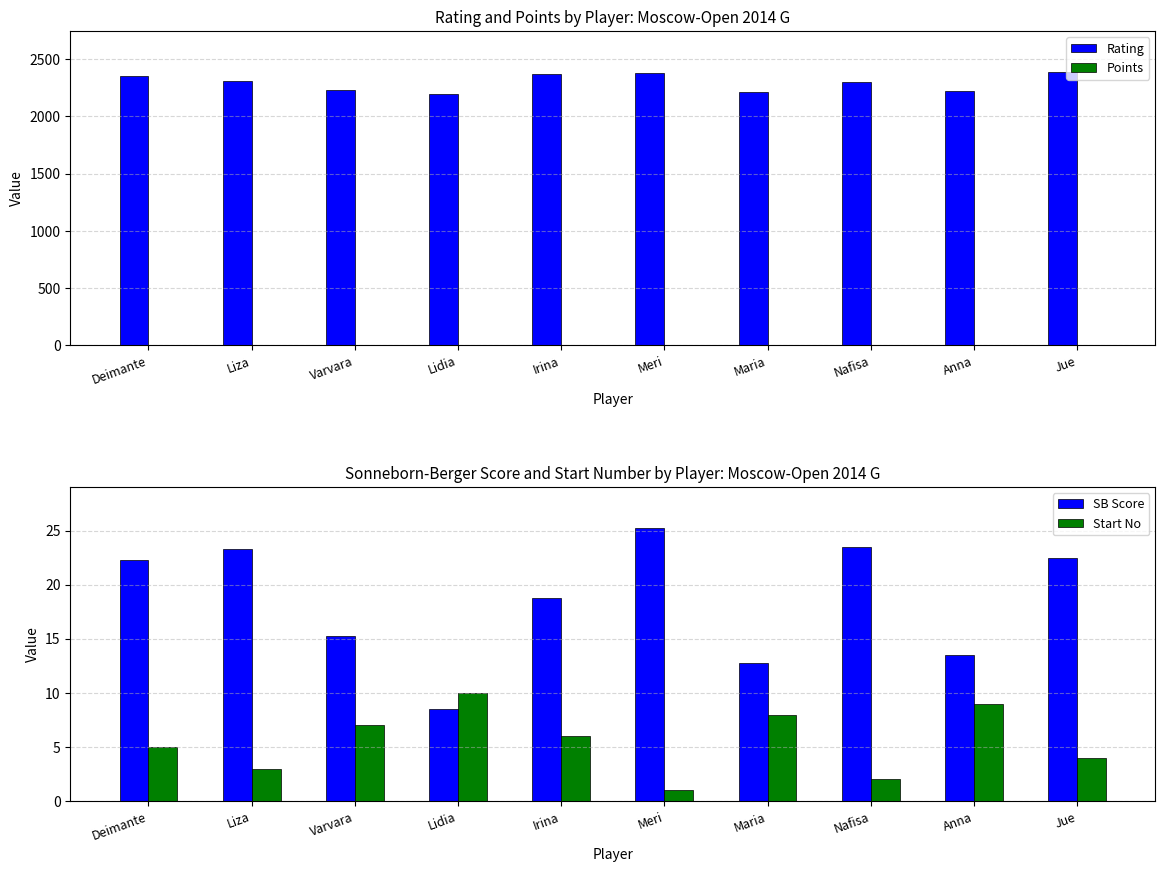

Rank the series at Meri from highest to lowest value.

Rating, SB Score, Points, Start No